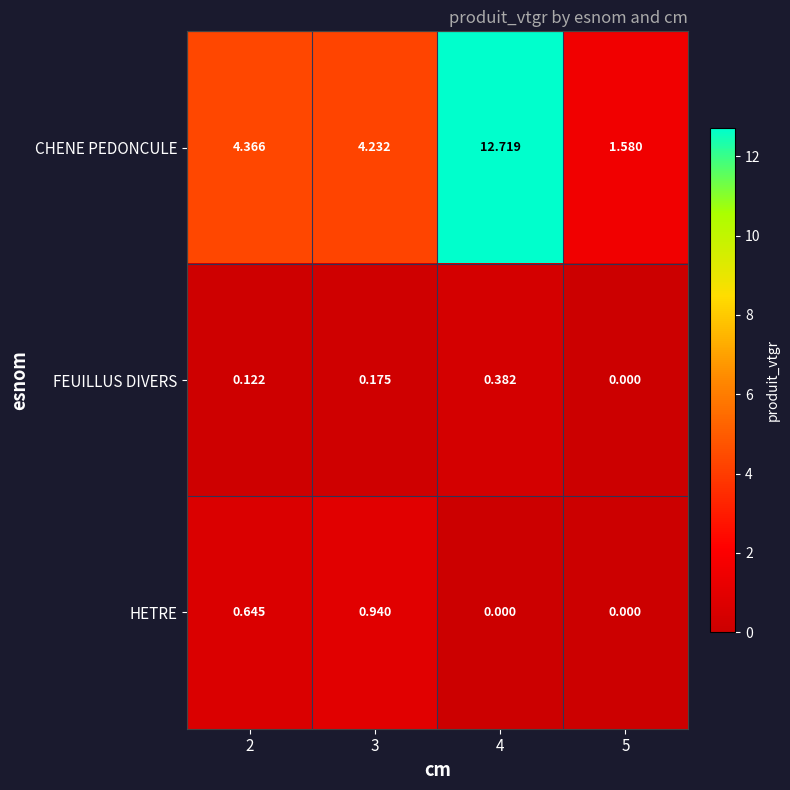

Which series has the largest total across all categories?

CHENE PEDONCULE